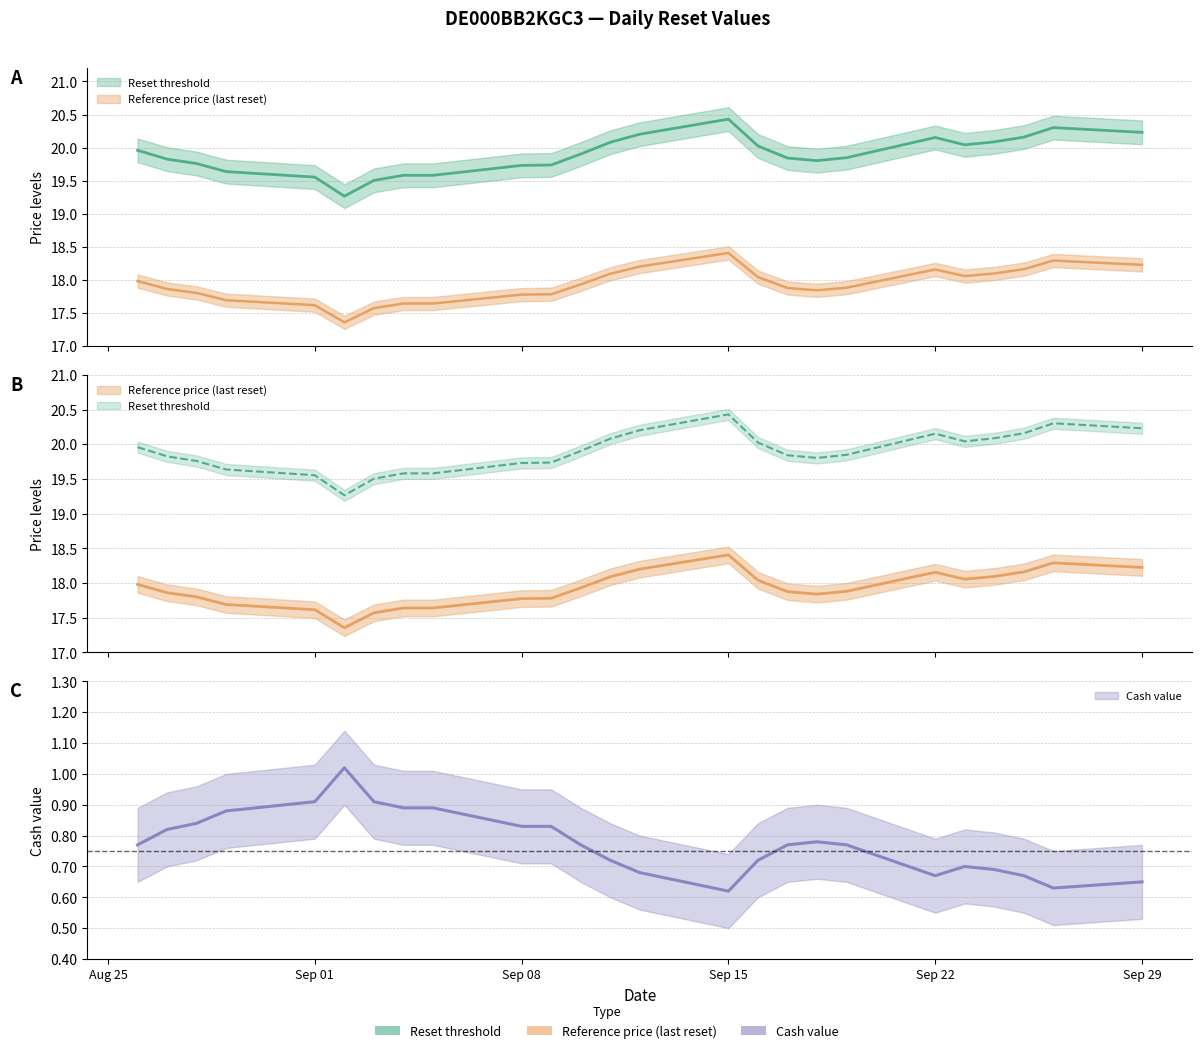

Which series changed the most between 2025-09-11 and 2025-09-17?

Reset threshold